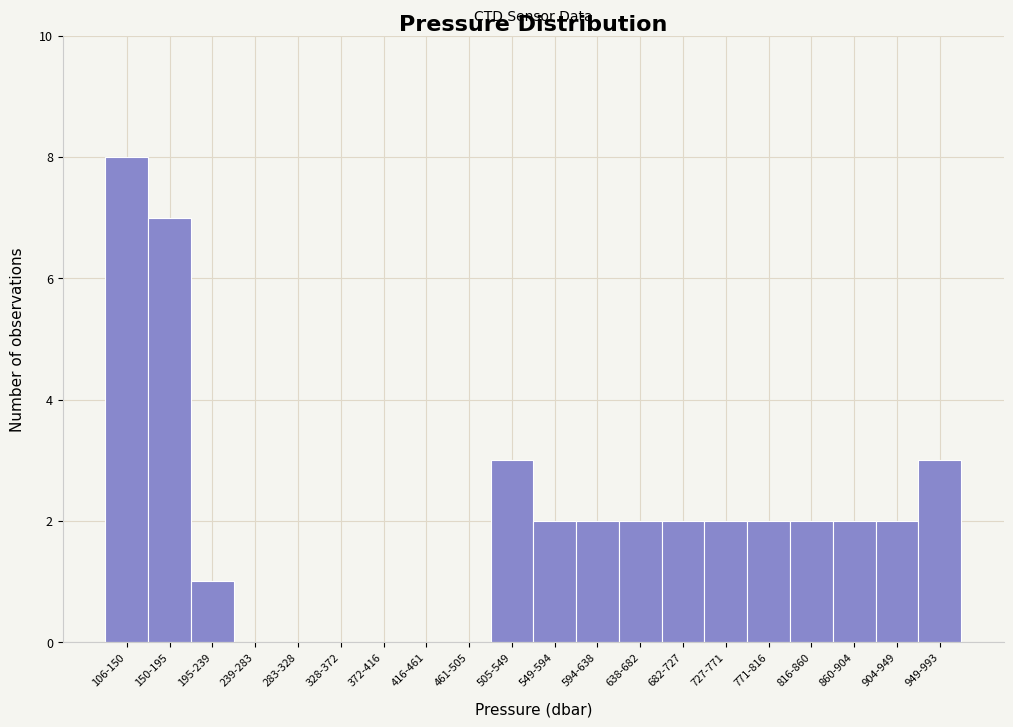

Reading left to right, list all the values displayed in this chart.

106-150=8	150-195=7	195-239=1	239-283=0	283-328=0	328-372=0	372-416=0	416-461=0	461-505=0	505-549=3	549-594=2	594-638=2	638-682=2	682-727=2	727-771=2	771-816=2	816-860=2	860-904=2	904-949=2	949-993=3